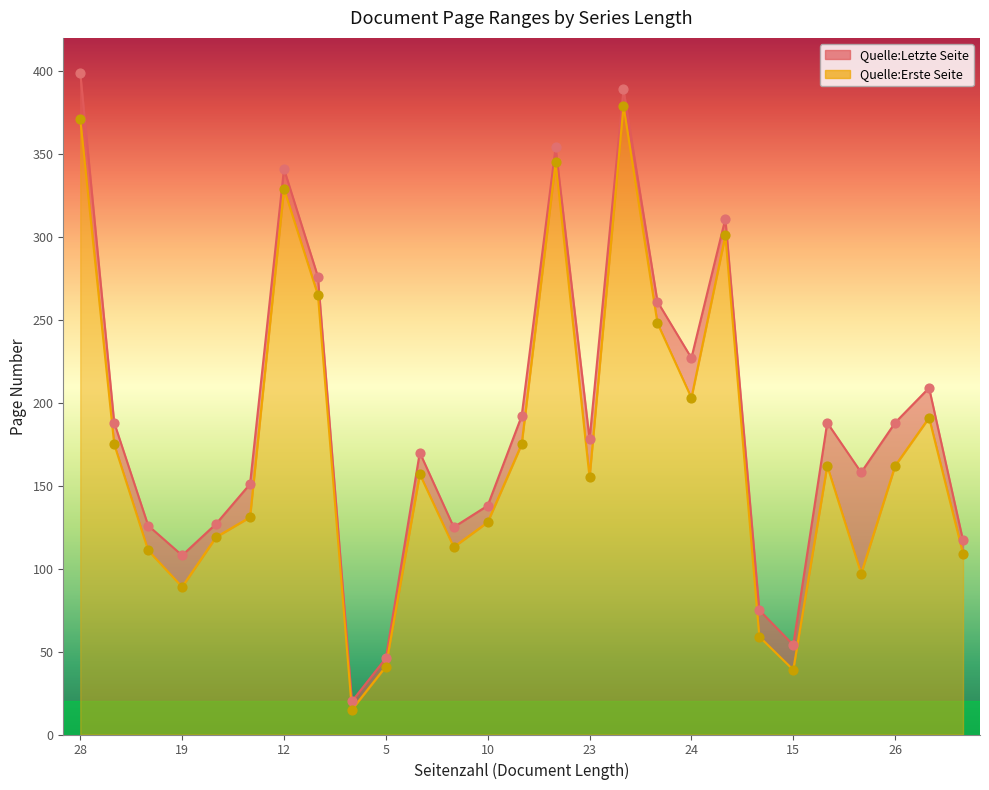

What are all the series names shown in the legend?

Quelle:Letzte Seite, Quelle:Erste Seite